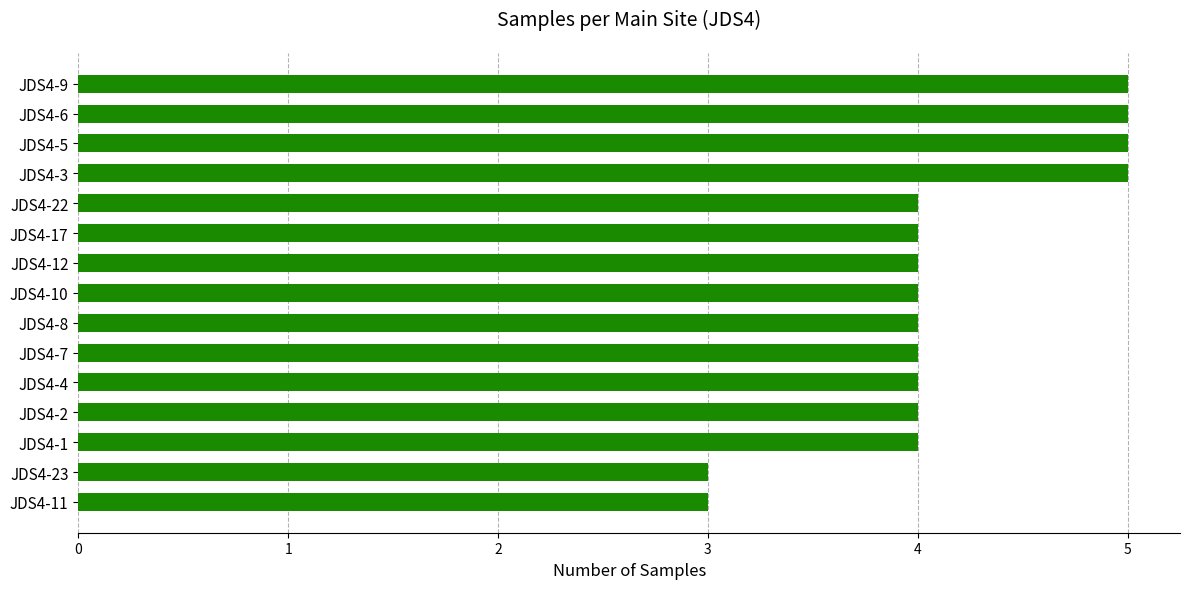

True or false: the data shows 3 at JDS4-11.

True